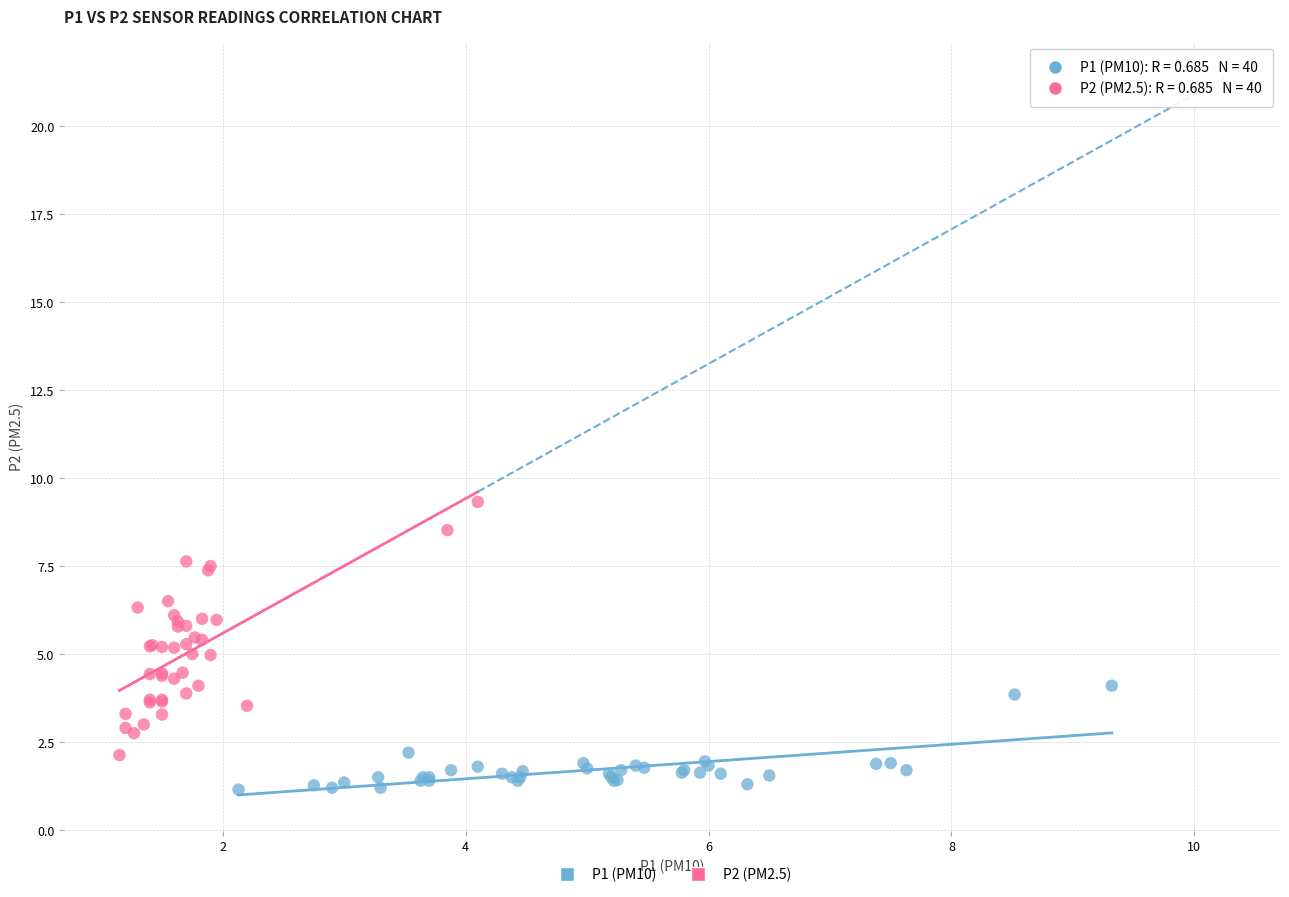

What are all the series names shown in the legend?

P1 (PM10), P2 (PM2.5)